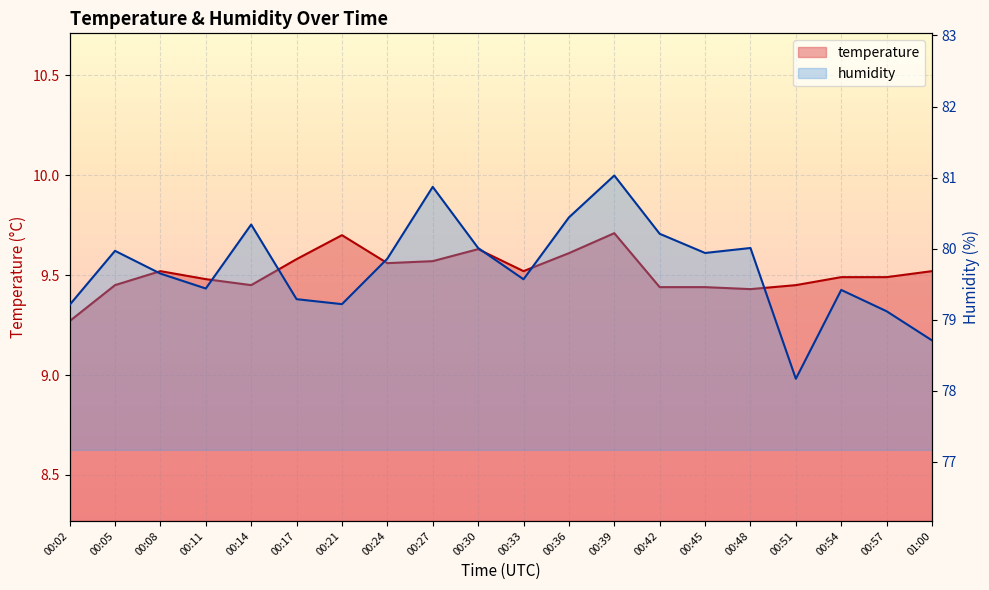

At how many categories does at least one series exceed 79?

18